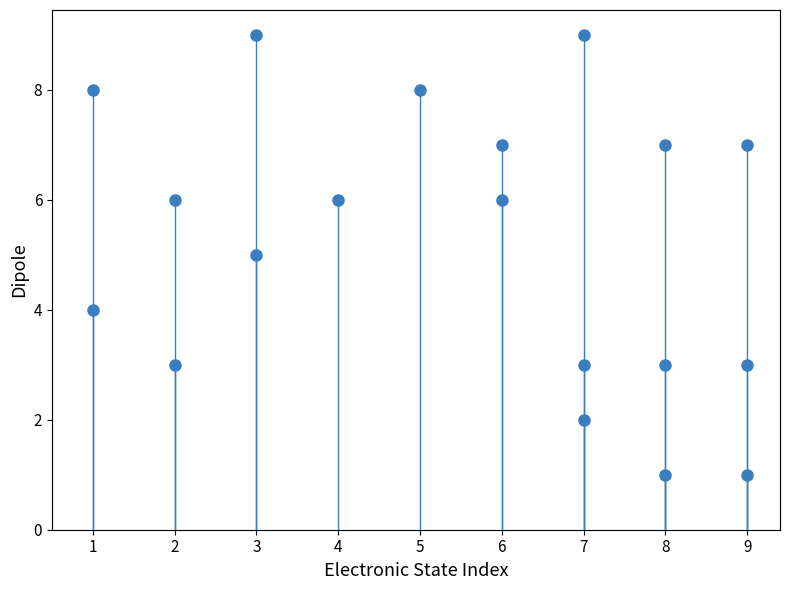

What is the range of Y values (max minus min)?

8